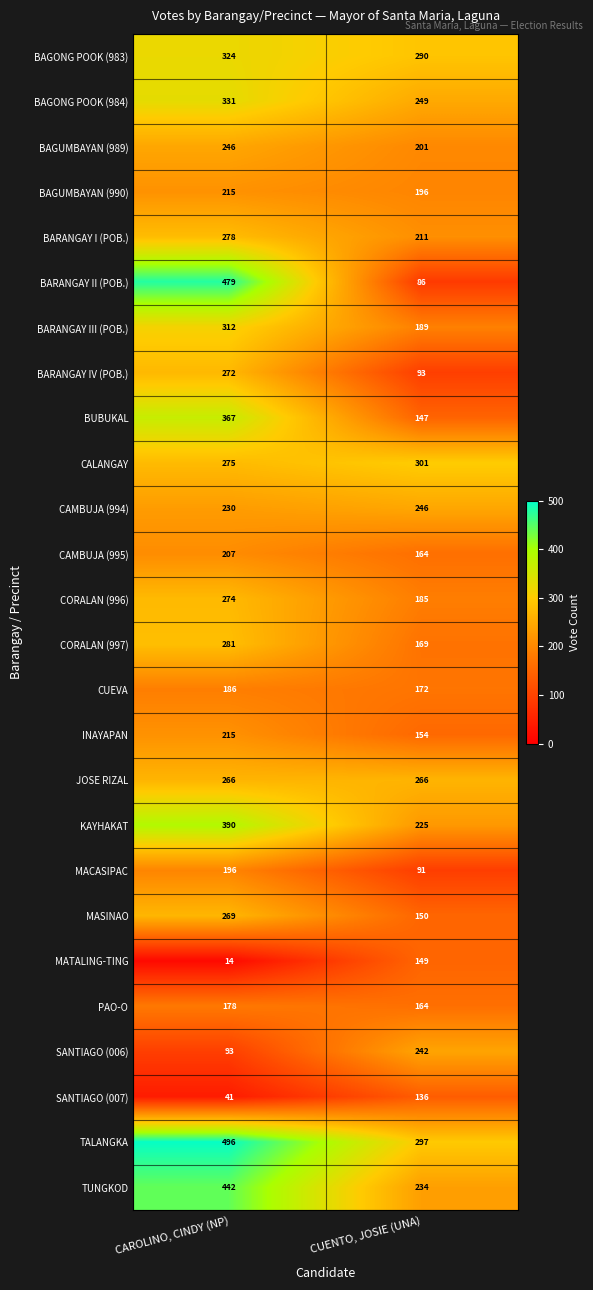

Is it true that BAGUMBAYAN (989) equals 171 at CAROLINO, CINDY (NP)?

False